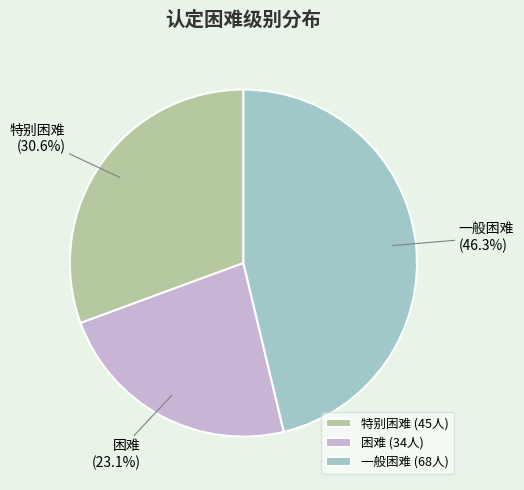

To the nearest percent, what is the combined percentage of 困难 and 一般困难?

69%